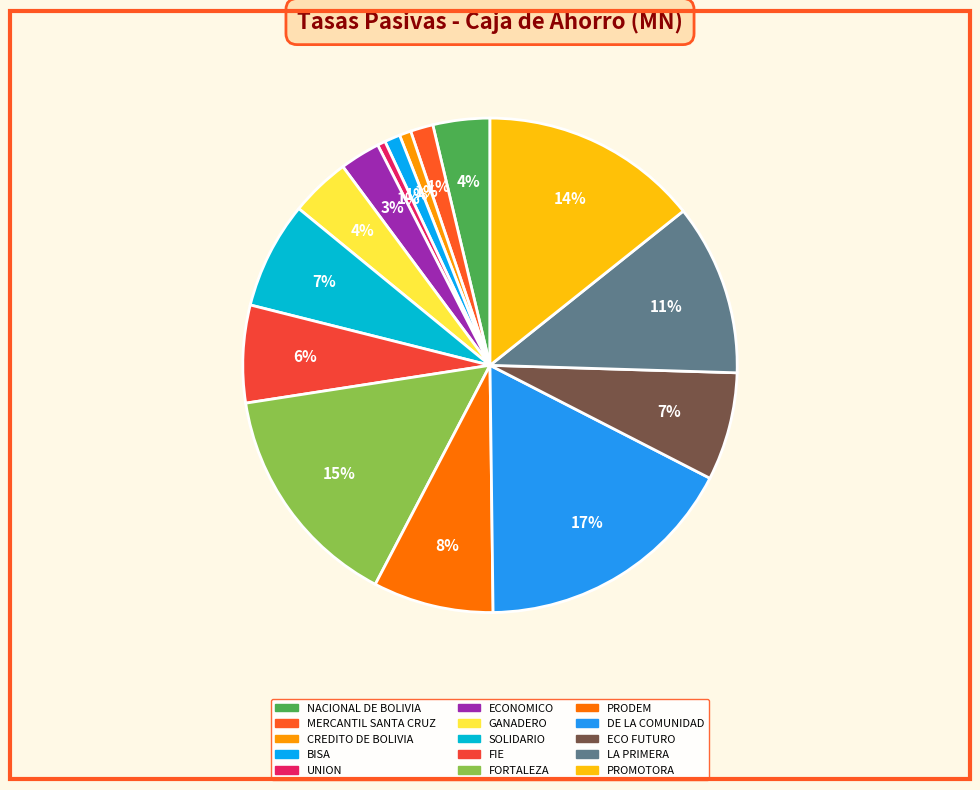

How many slices are in this pie chart?

15